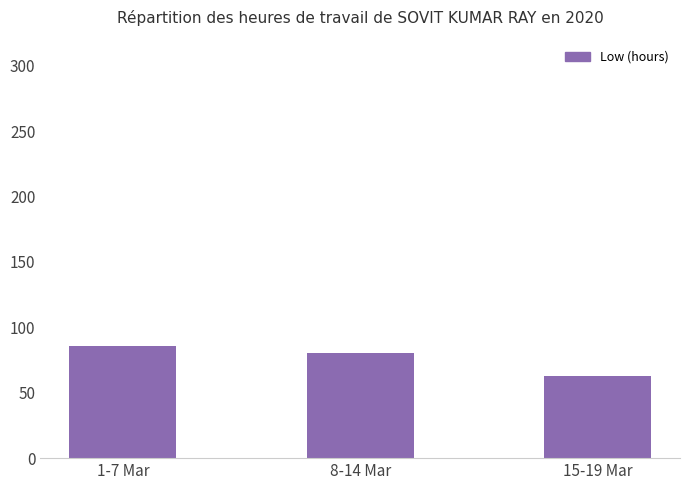

What is the approximate value at 8-14 Mar?

80.5